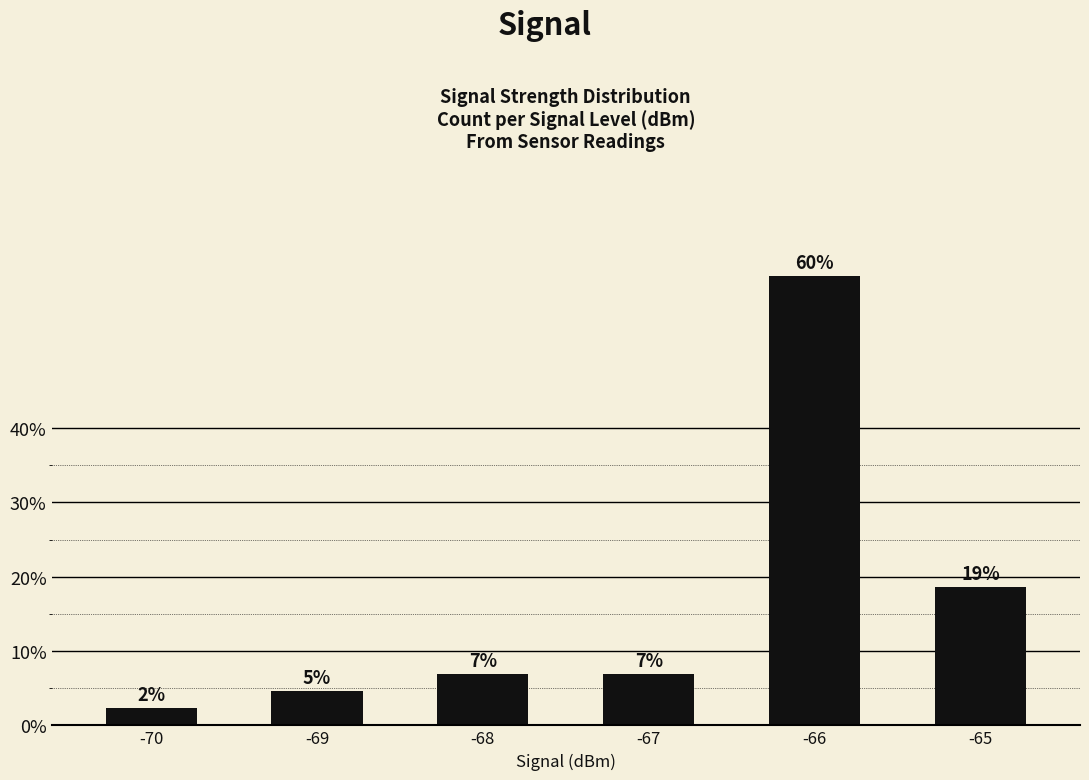

Does the chart contain any negative values?

No